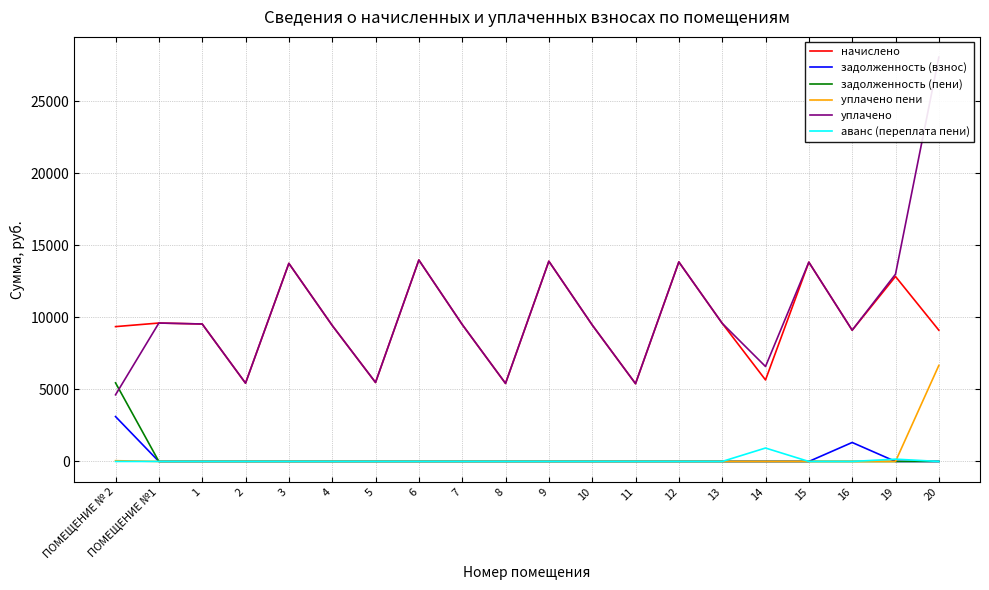

What is the total value across all series at 6?

27953.3